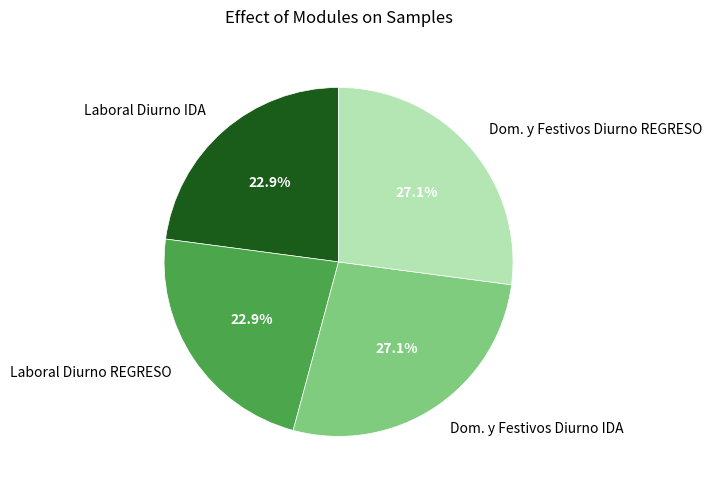

How much of the chart is everything except Laboral Diurno IDA?

77.1%